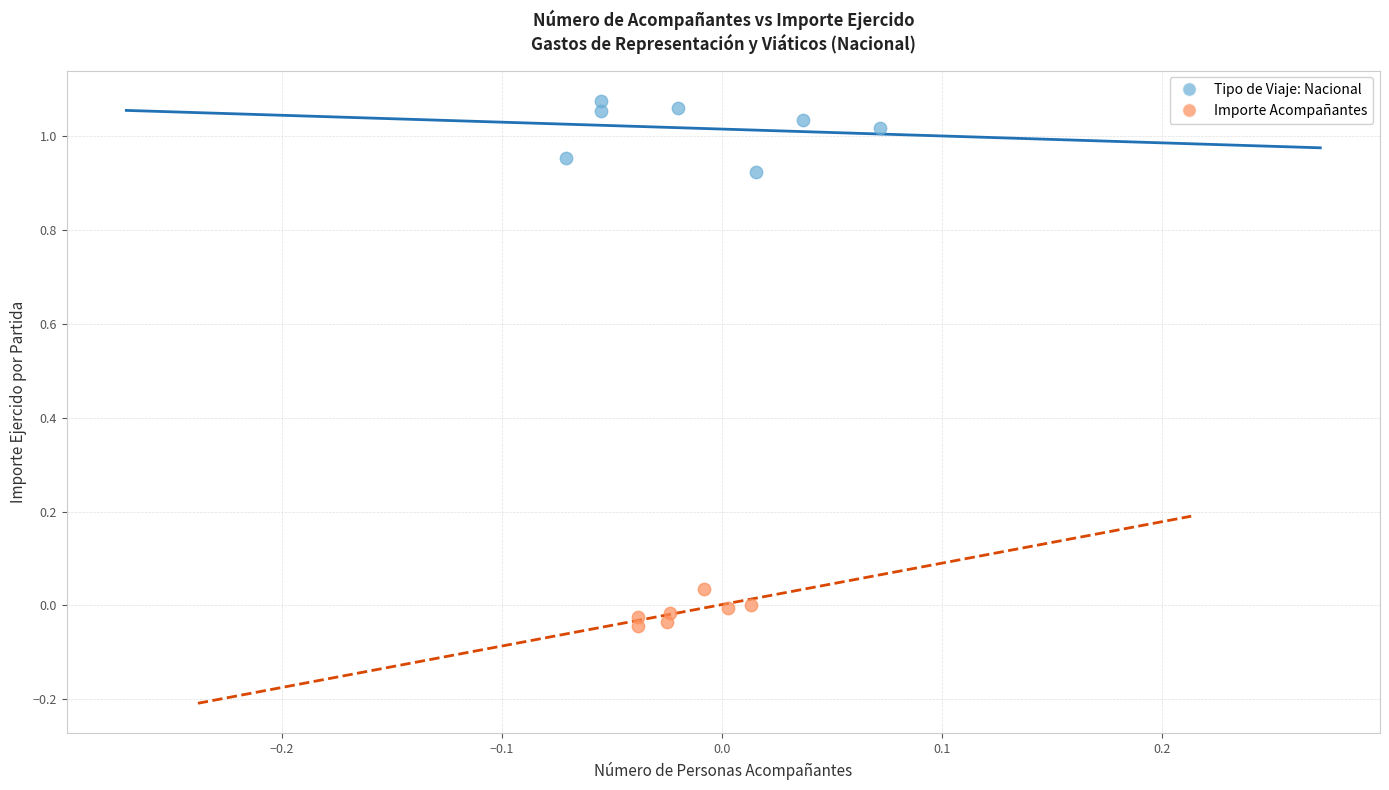

Which series reaches the minimum Y coordinate?

Importe Acompañantes